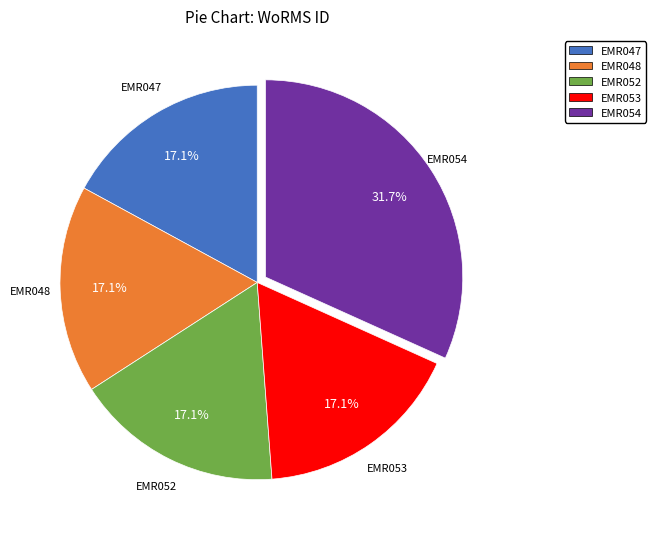

What portion of the pie excludes EMR052?

82.9%